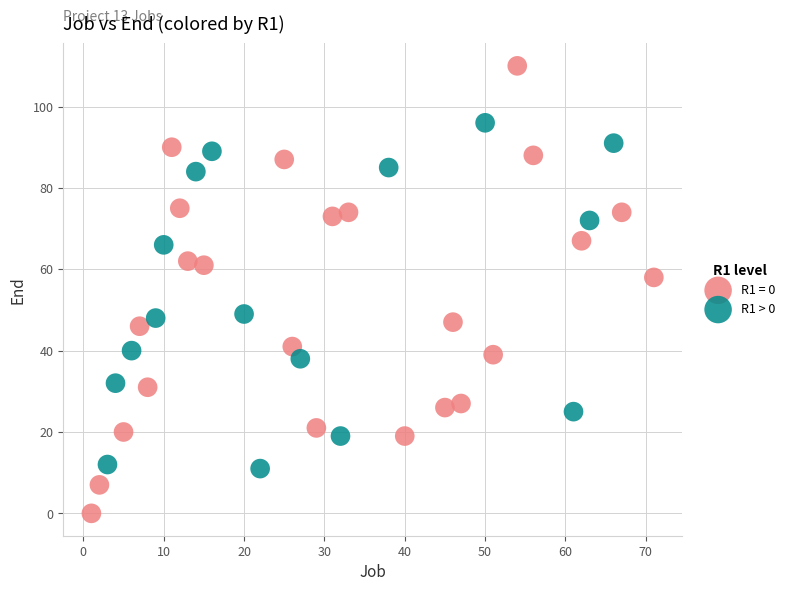

Which series has the largest Y range (max minus min)?

R1 = 0